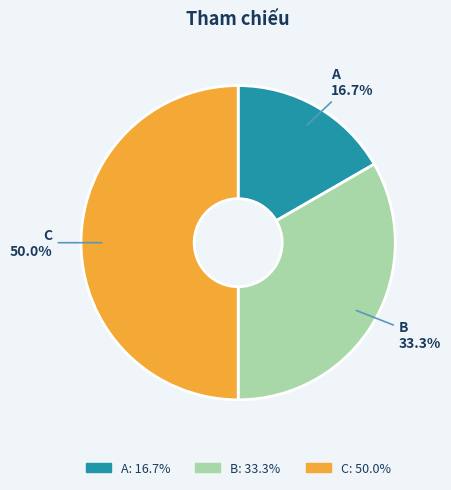

Does B account for over 50% of the chart?

No